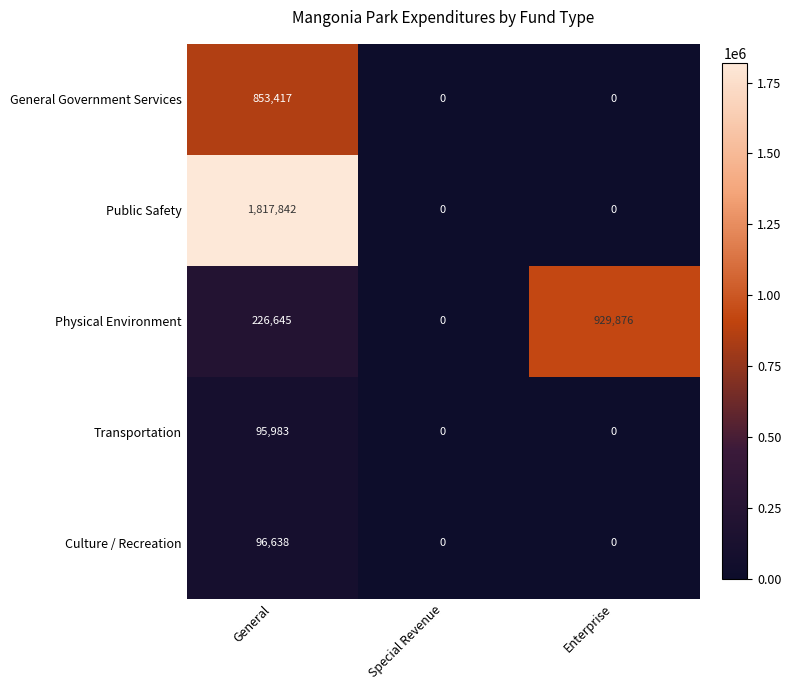

Reading right to left, transcribe all the data shown in this chart.

General Government Services: 0	0	853417
Public Safety: 0	0	1817842
Physical Environment: 929876	0	226645
Transportation: 0	0	95983
Culture / Recreation: 0	0	96638